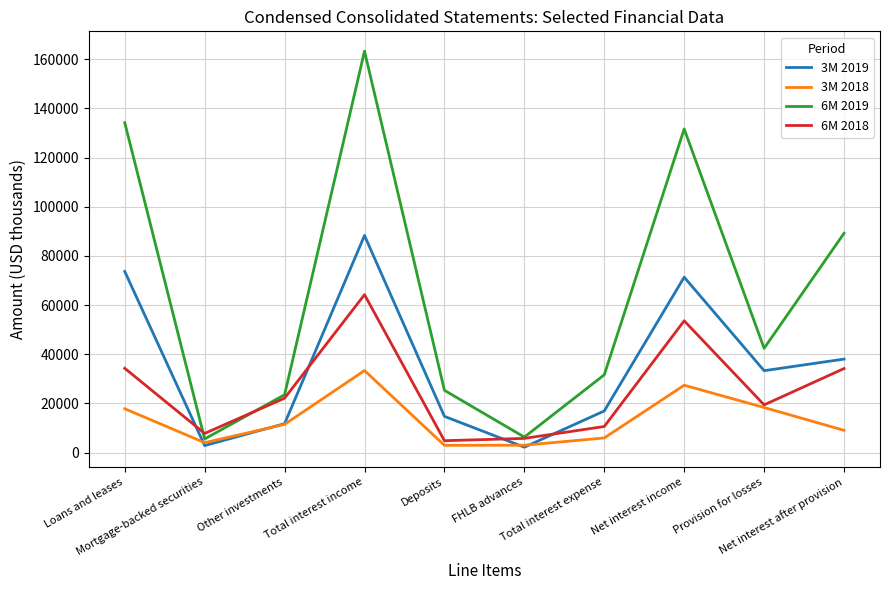

Which series has the widest spread of values?

6M 2019